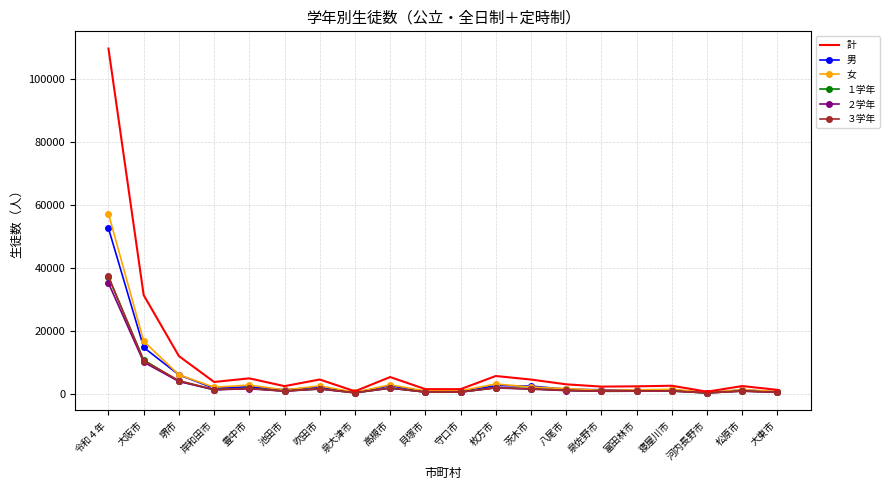

Which series has the widest spread of values?

計